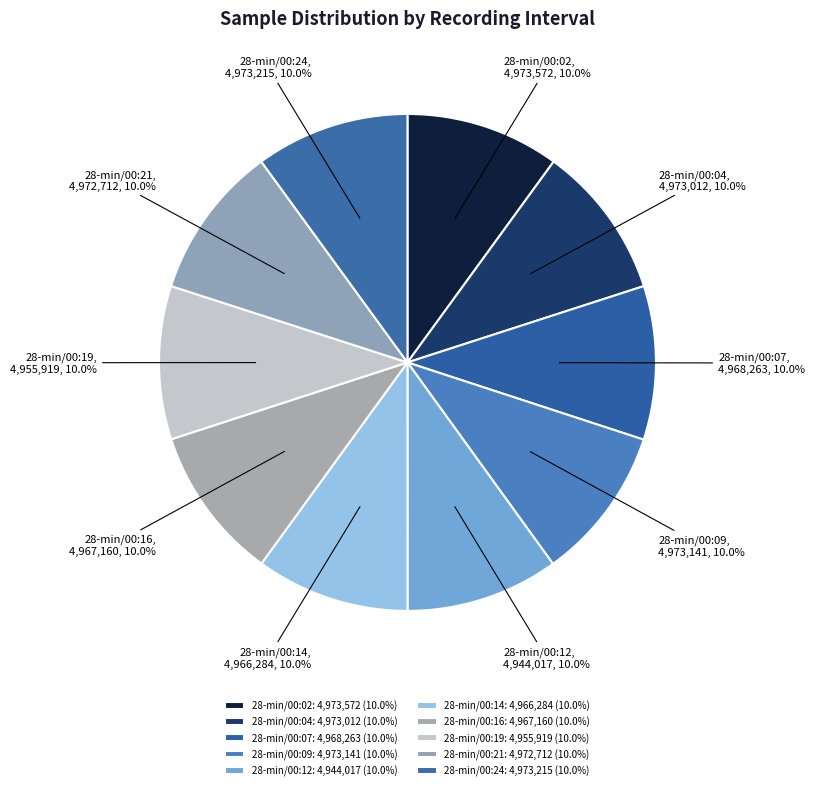

Approximately how many times larger is the value at 28-min/00:12 compared to 28-min/00:09?

1.0